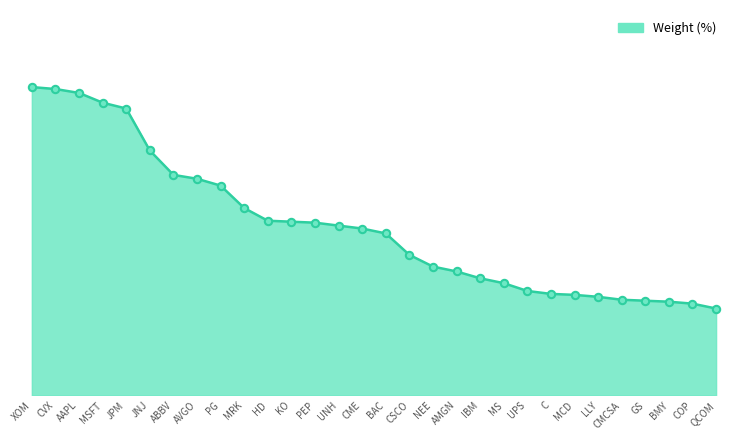

Which has a higher value, BAC or IBM?

BAC